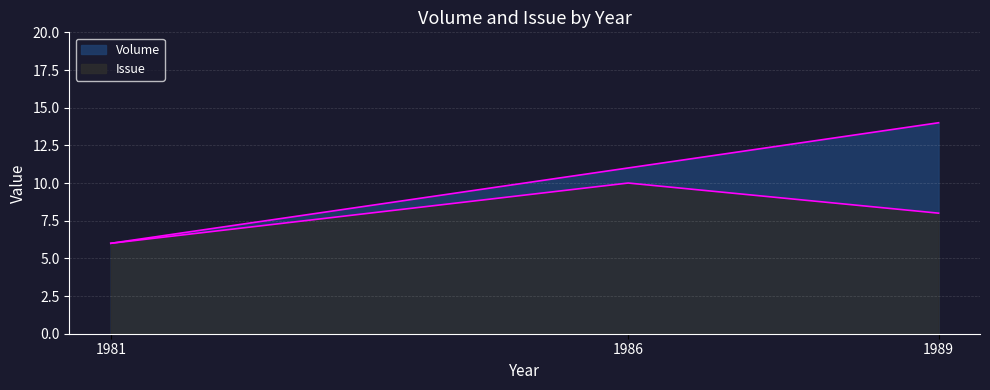

Reading left to right, what are all the values shown in this chart?

Issue: 6	10	8
Volume: 6	11	14